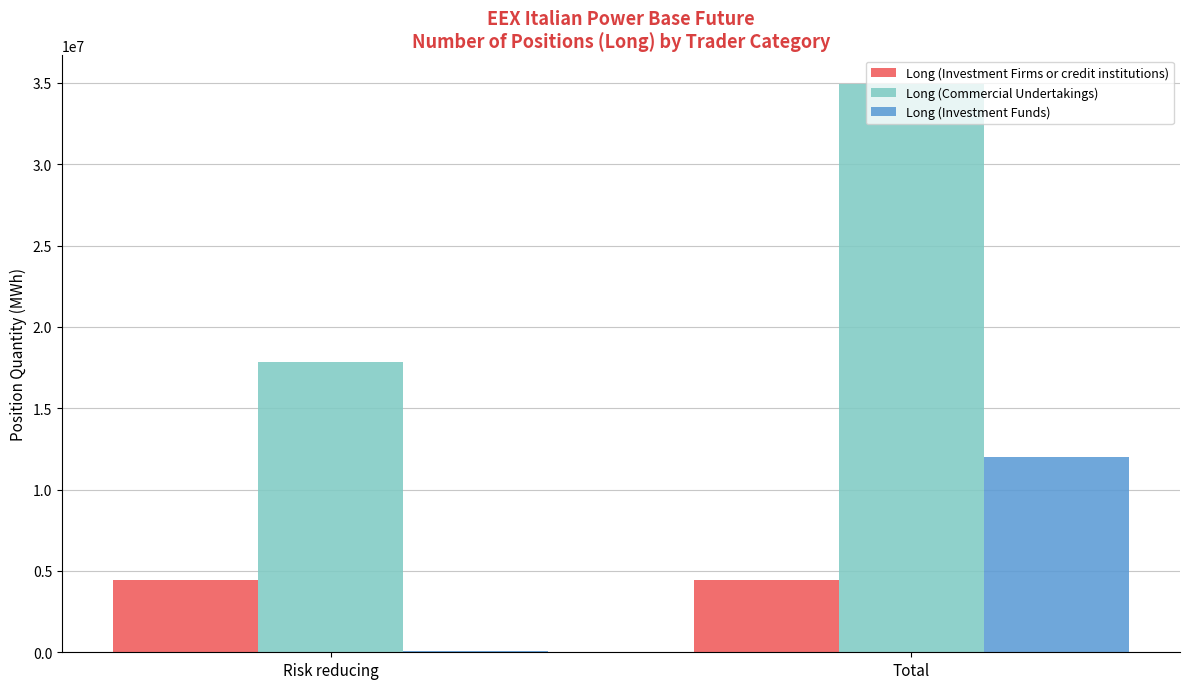

Are the bars horizontal?

No